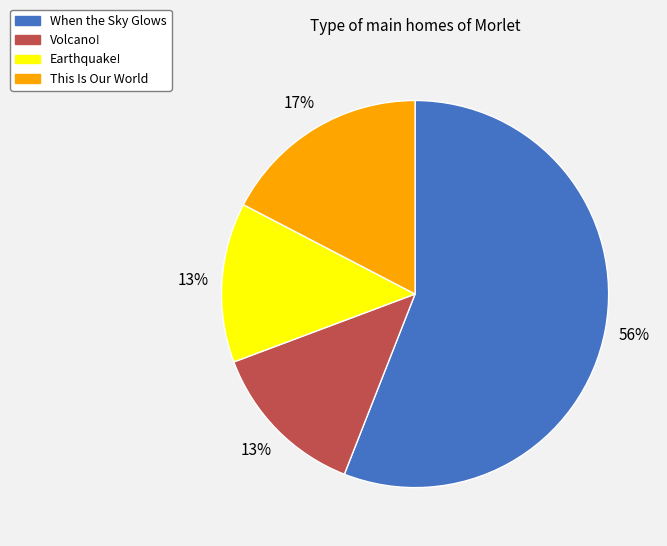

How many segments does this pie chart have?

4